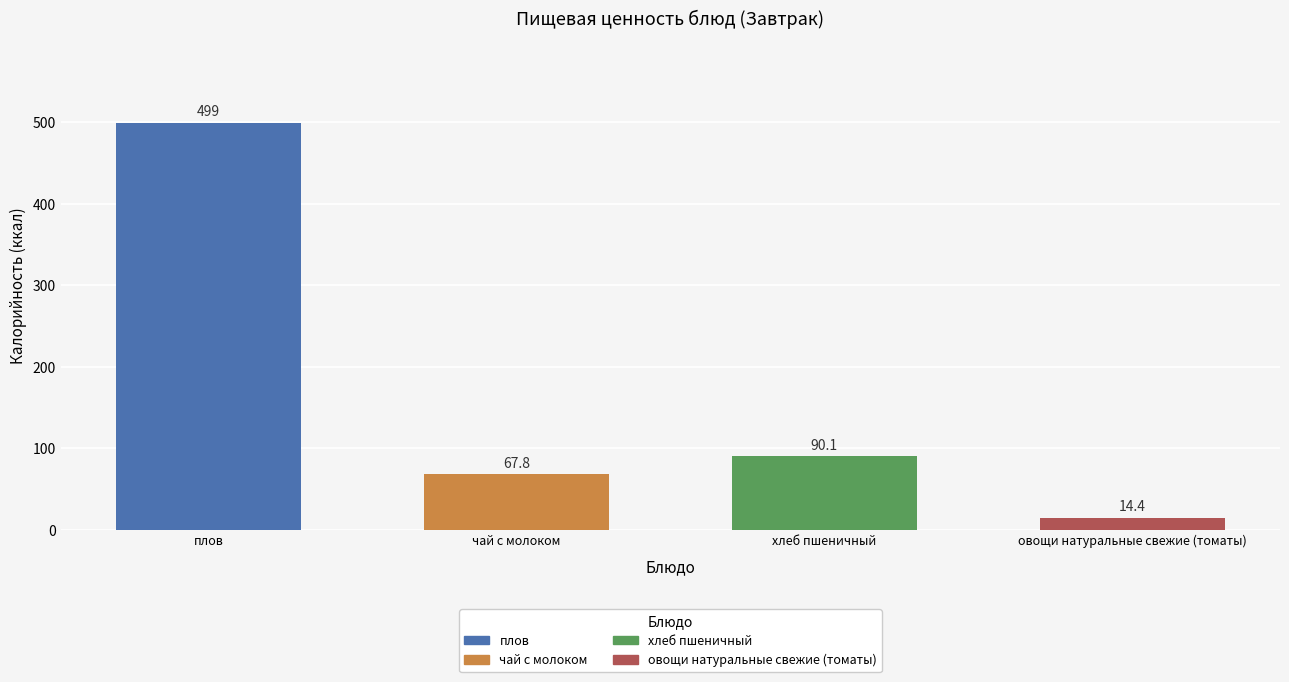

Is it true that the value at хлеб пшеничный is 90.1?

True